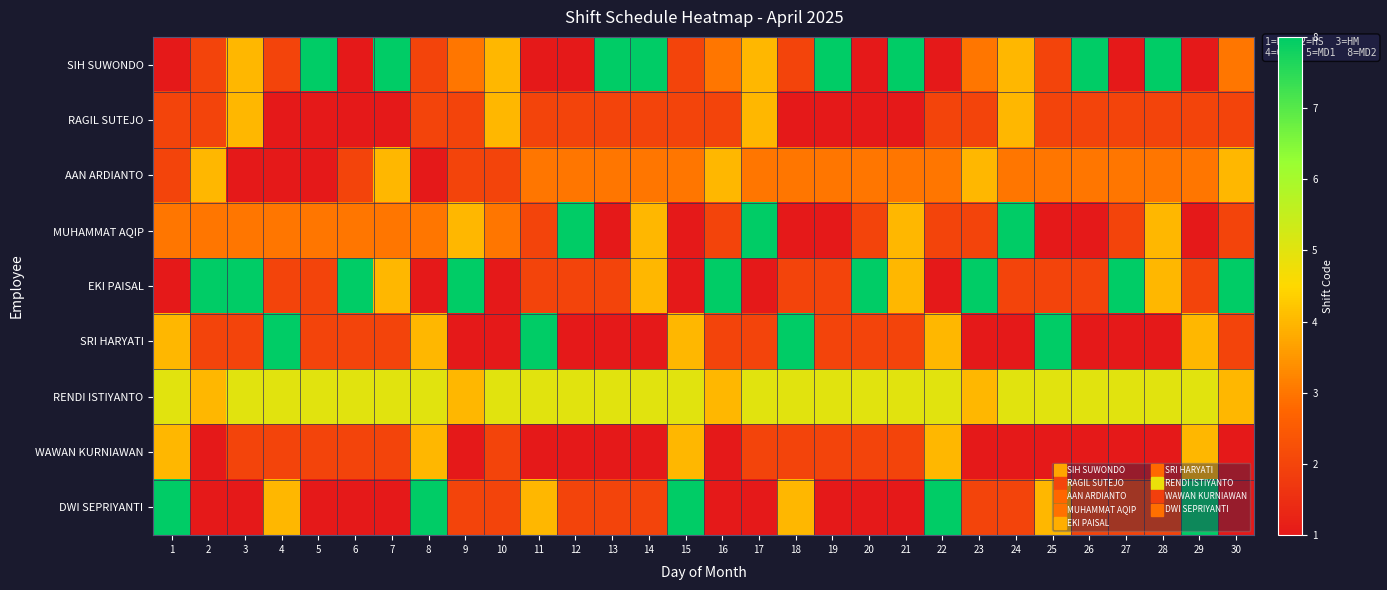

At which category is the sum across all series the highest?

1